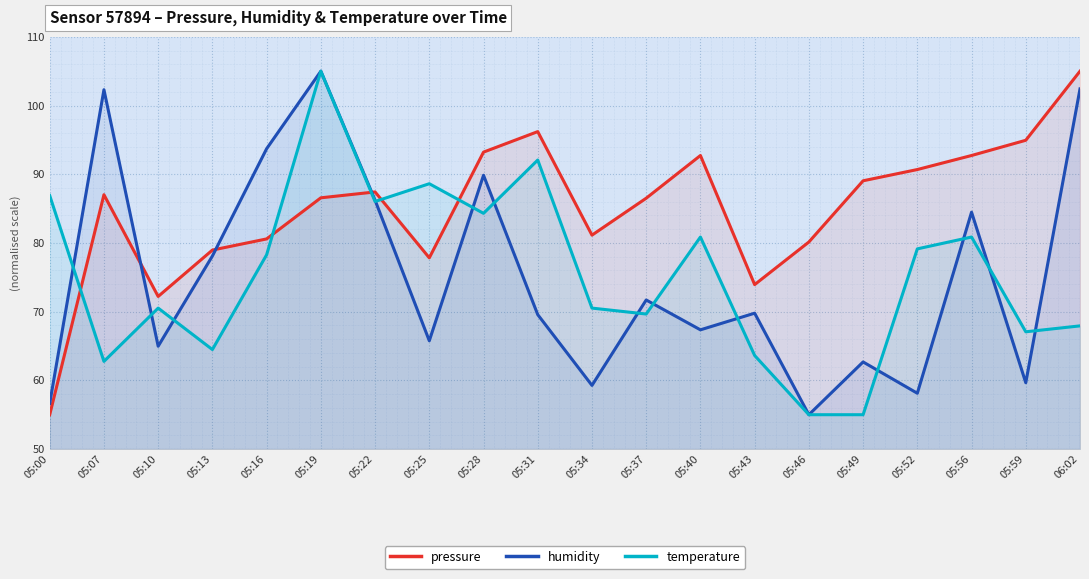

Where is the first local minimum for temperature?

05:07